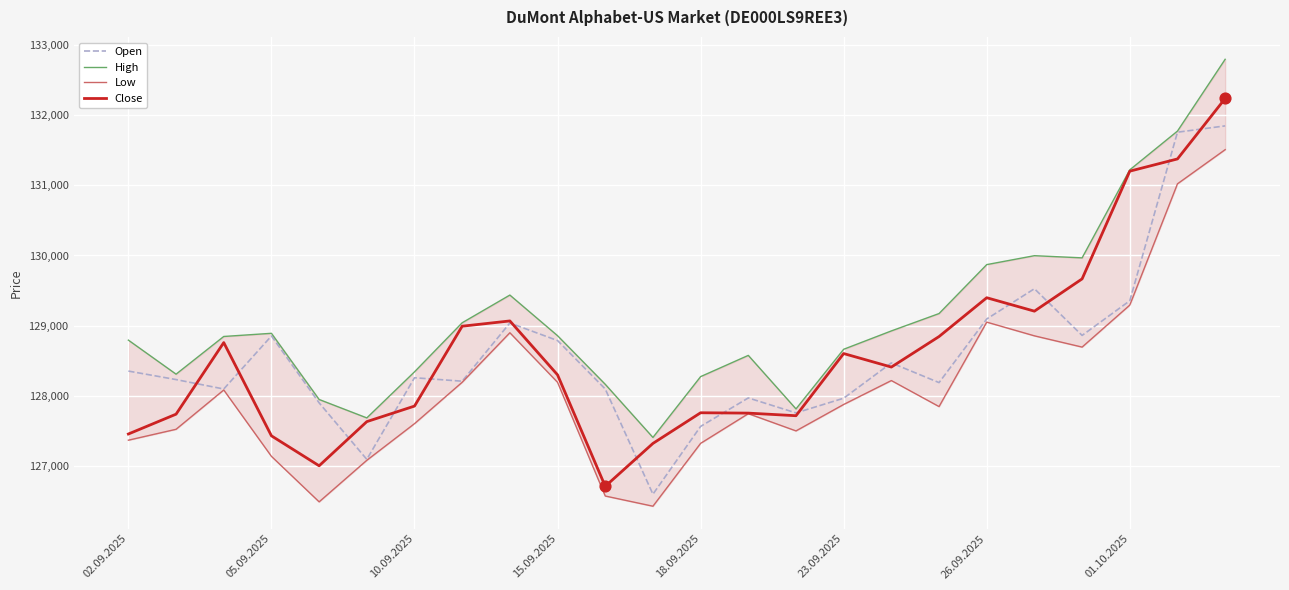

What is the minimum value for Close?

126717